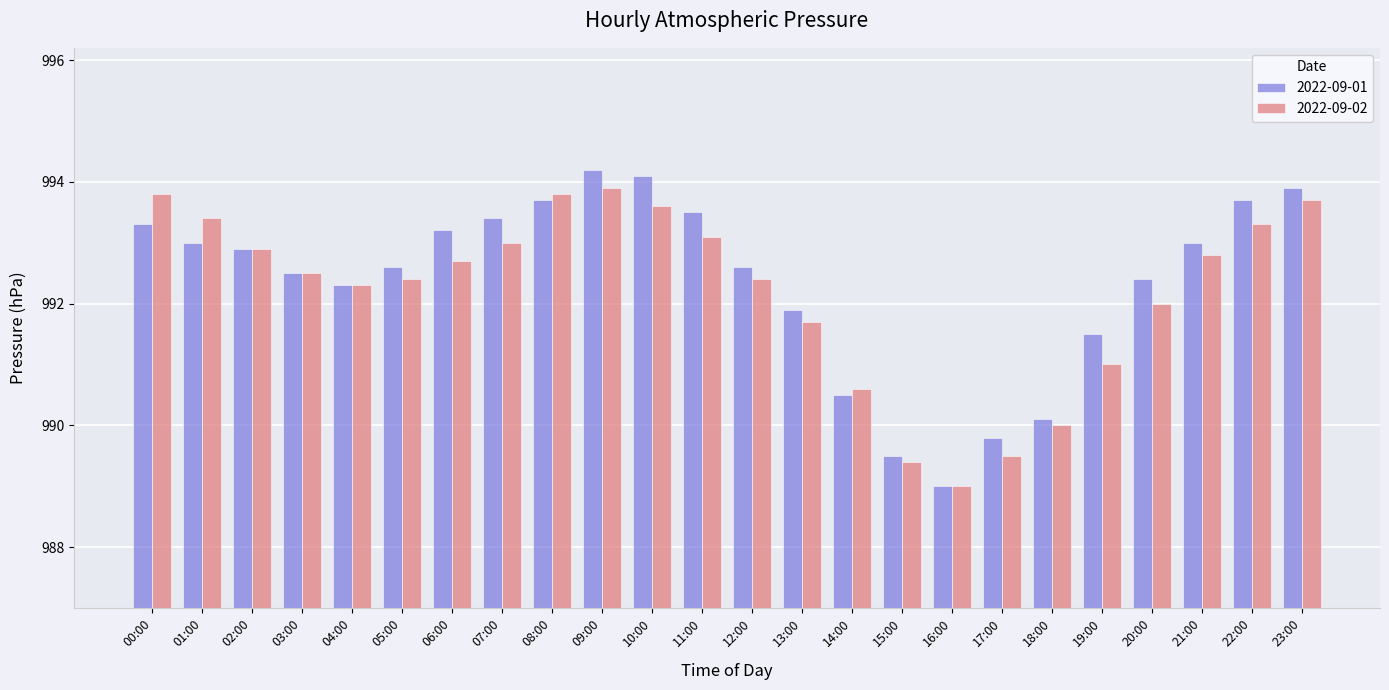

What is the total value across all series at 09:00?

1988.1